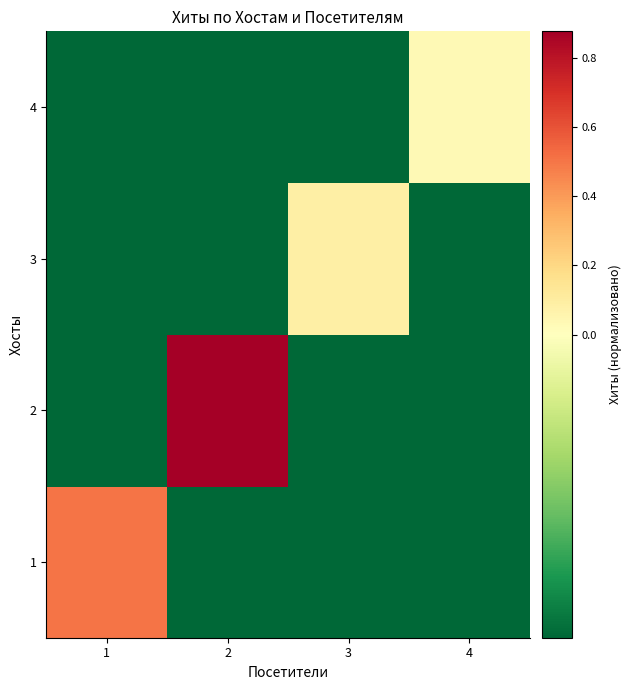

At 3, list the series in order from largest to smallest.

3, 1, 2, 4